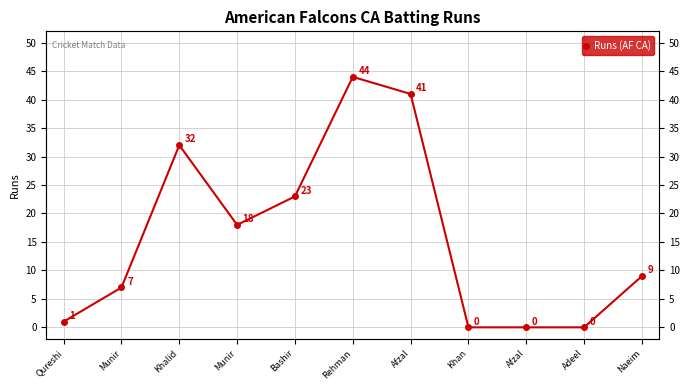

What is the label of the 2nd point from the left?

Munir